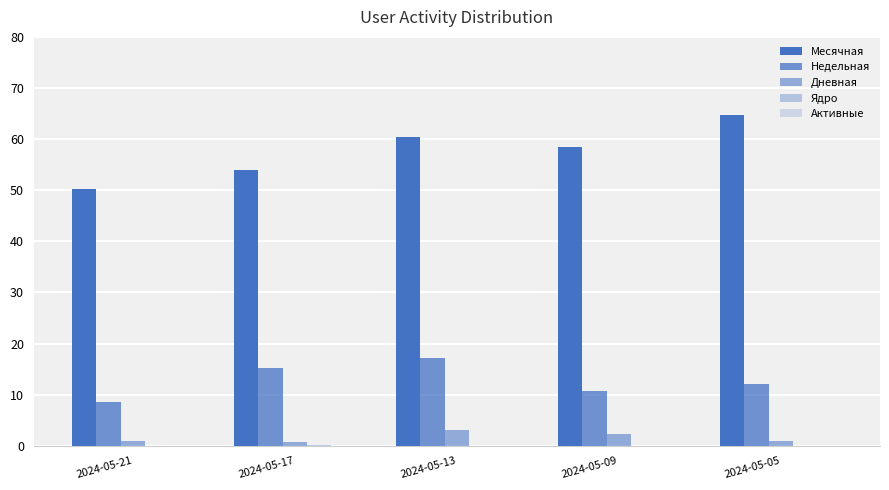

How many distinct data groups are displayed?

4